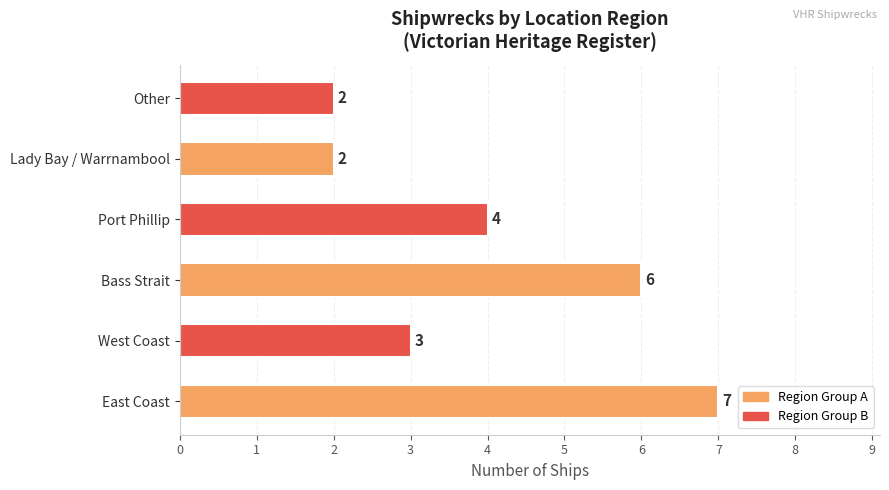

What is the sum of all values?

24